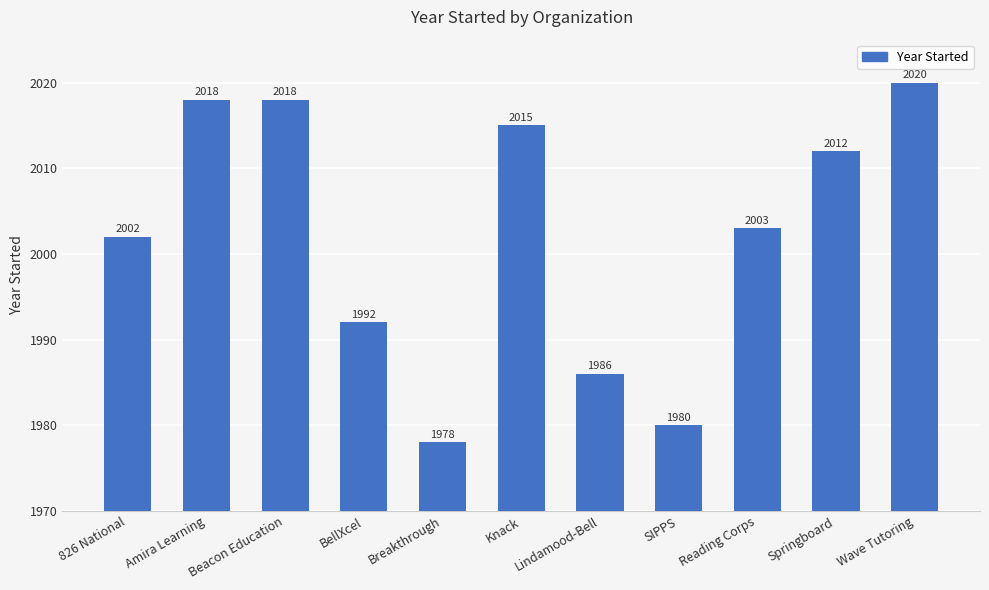

What is the label of the 6th bar from the right?

Knack